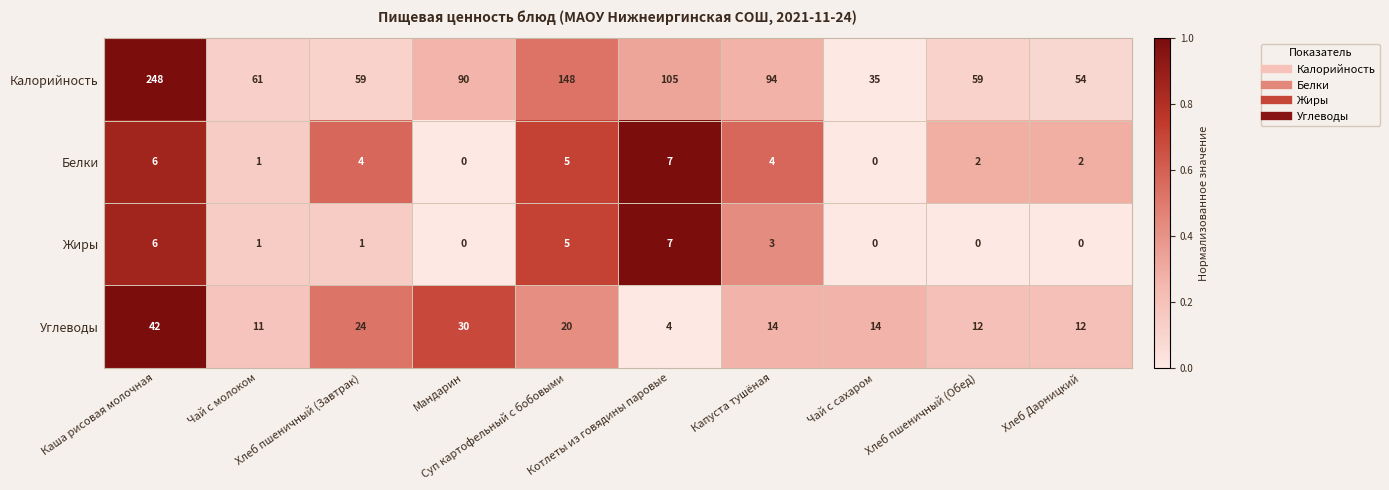

How many data points does each series have?

10